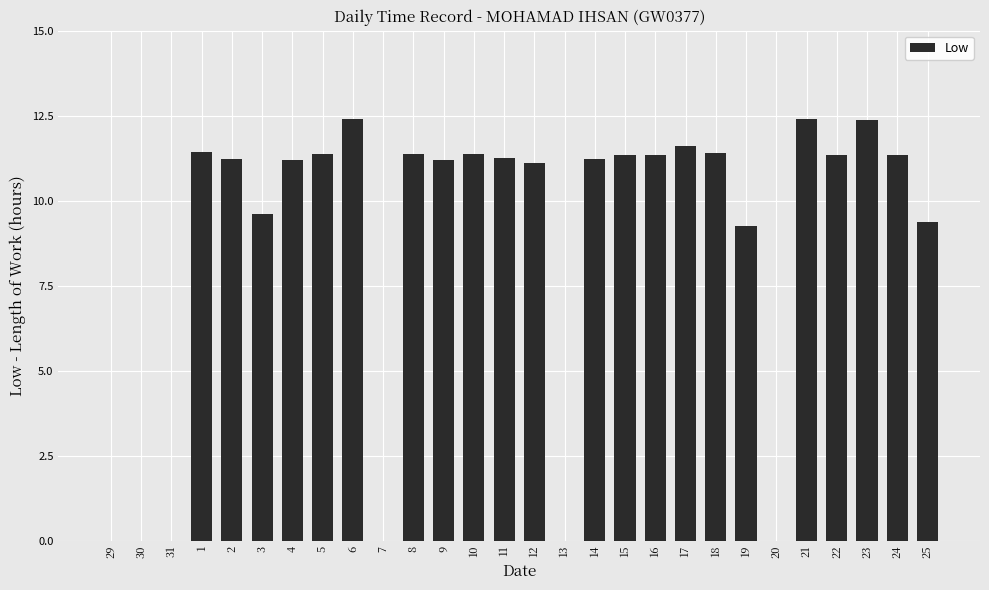

The value at 29 is -5.3. True or false?

False